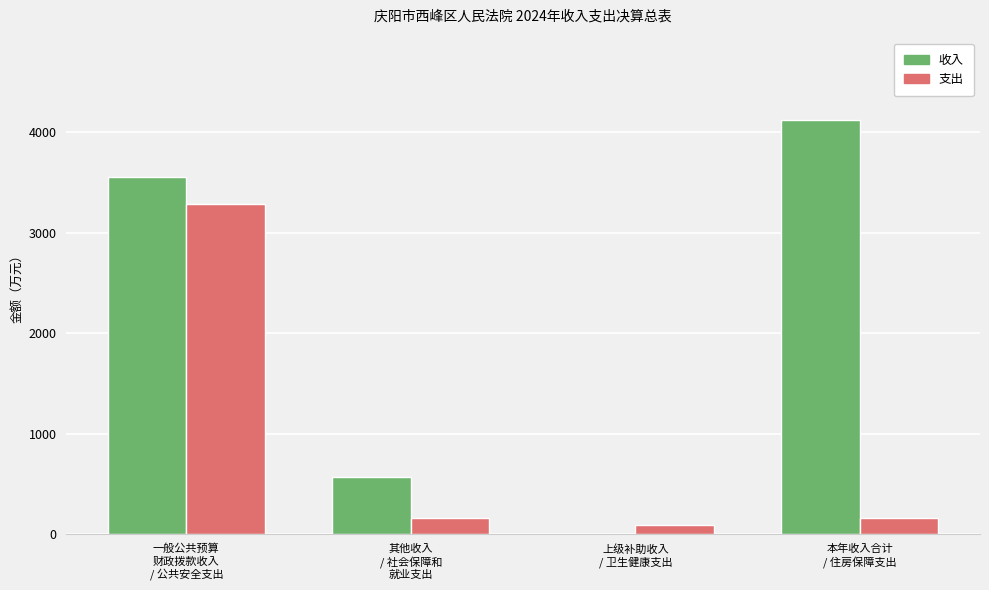

Which series has the largest total across all categories?

收入